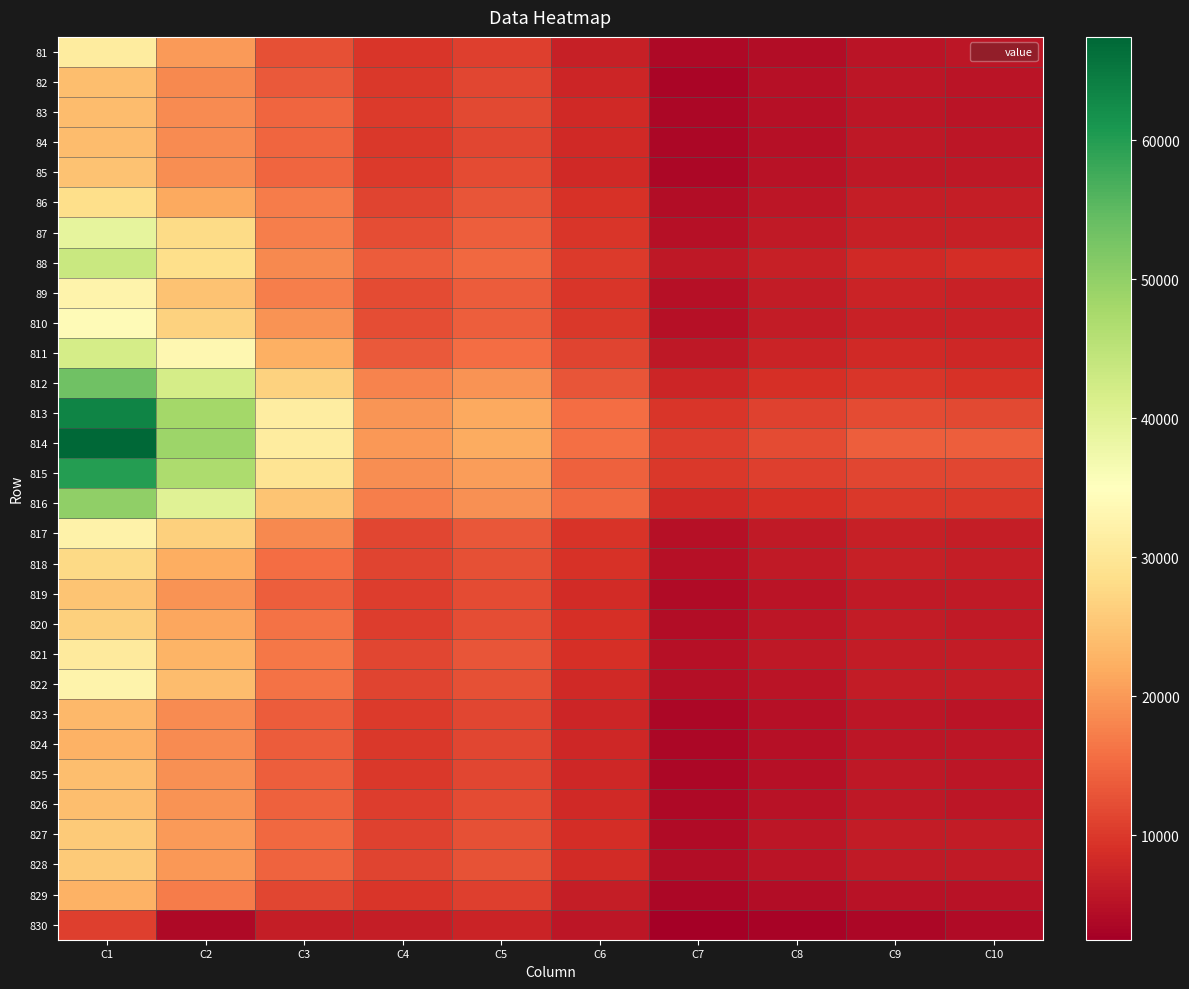

What is the spread (max minus min) of values at C4?

13393